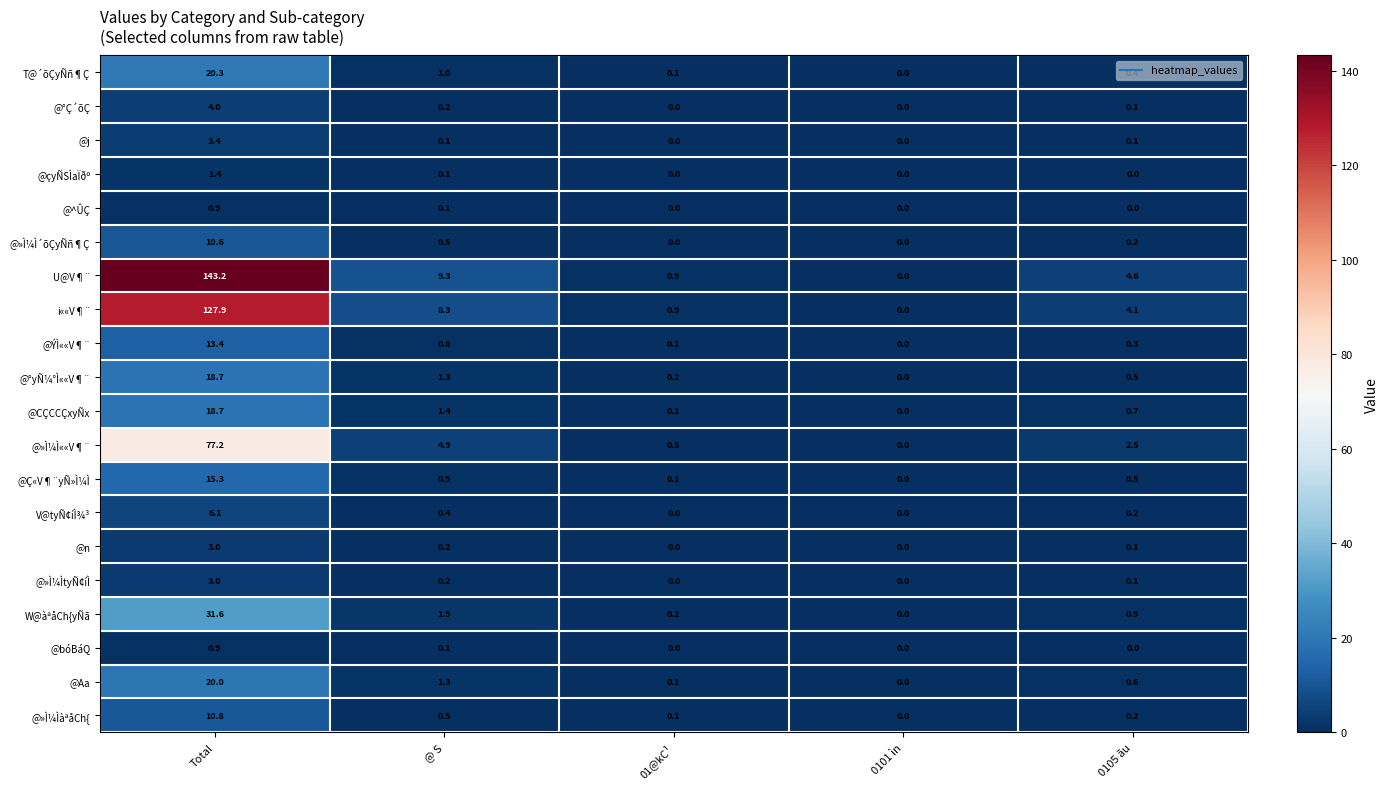

At which category does the chart reach its peak across all series?

Total